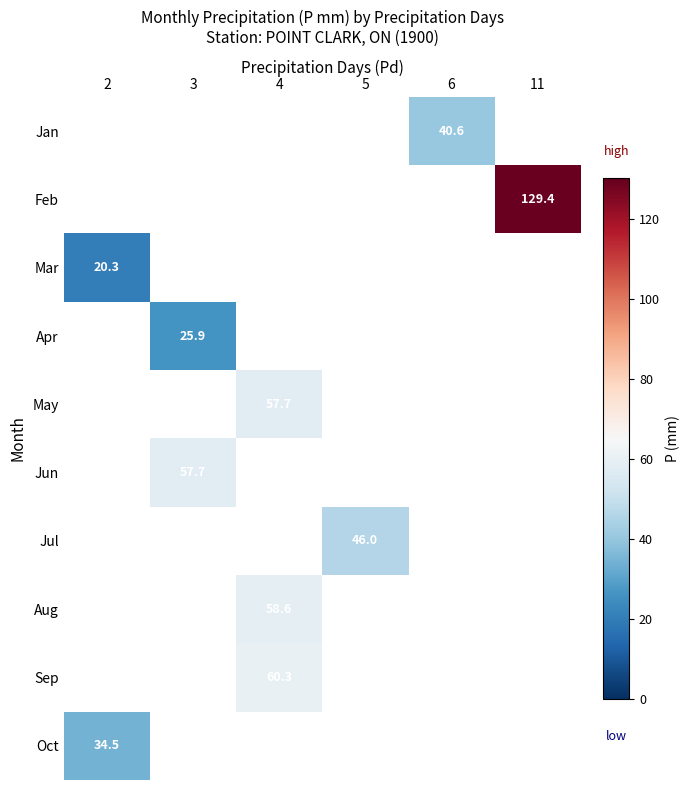

The Jan series shows 40.6 at 6. True or false?

True